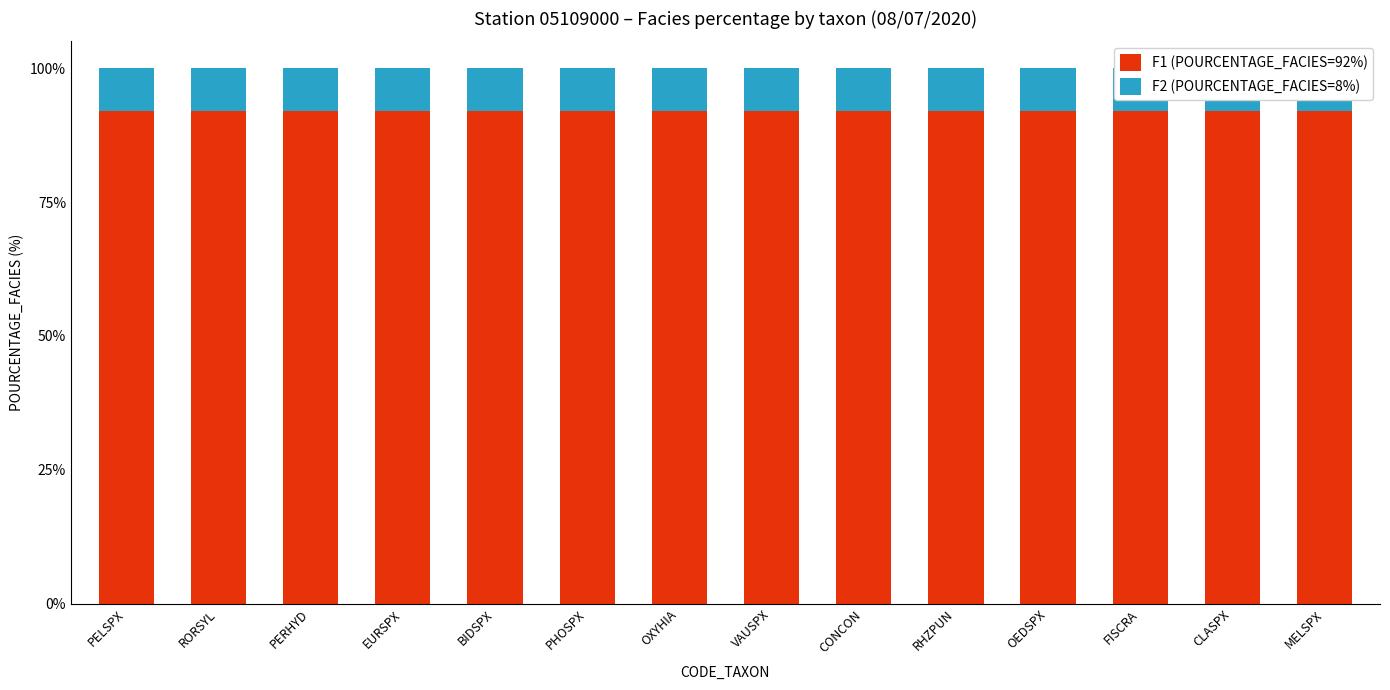

Reading right to left, list all the values displayed in this chart.

F1 (POURCENTAGE_FACIES=92%): 92	92	92	92	92	92	92	92	92	92	92	92	92	92
F2 (POURCENTAGE_FACIES=8%): 8	8	8	8	8	8	8	8	8	8	8	8	8	8